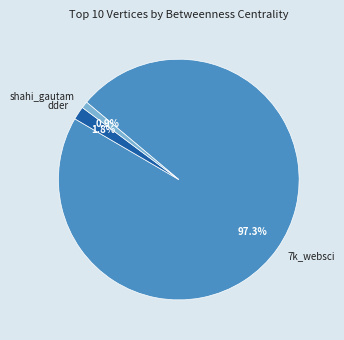

Combined, what portion of the pie is 7k_websci and shahi_gautam?

98.2%